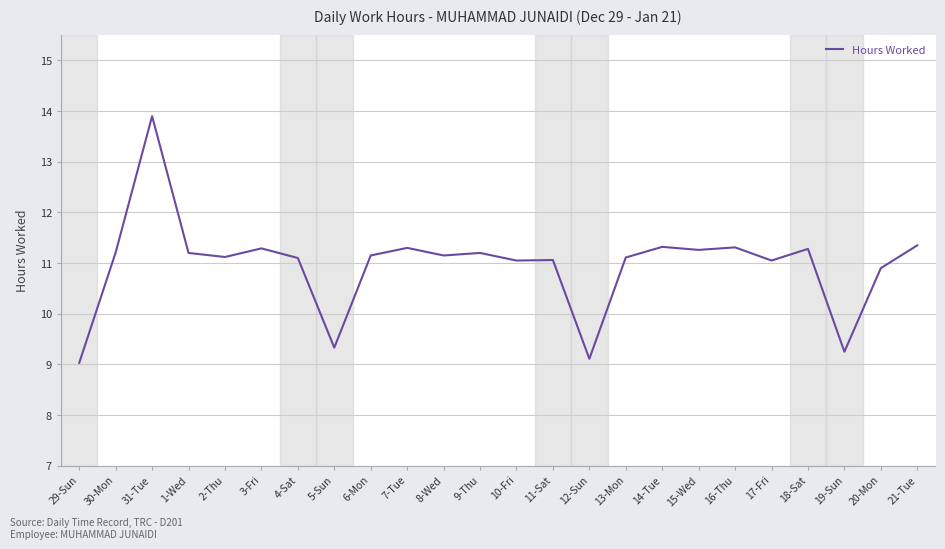

What position from the left is 12-Sun?

15